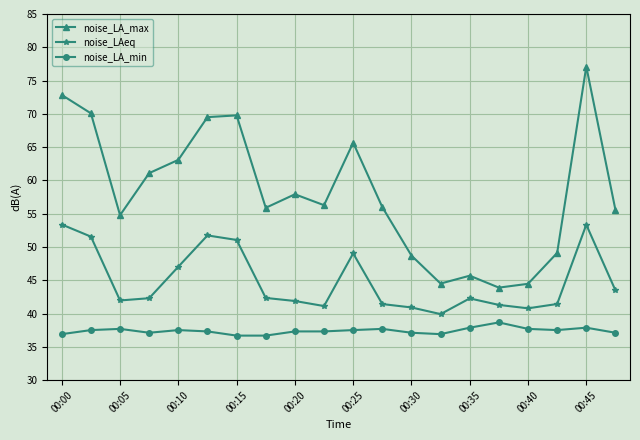

List the series in order of their peak value, highest first.

noise_LA_max, noise_LAeq, noise_LA_min